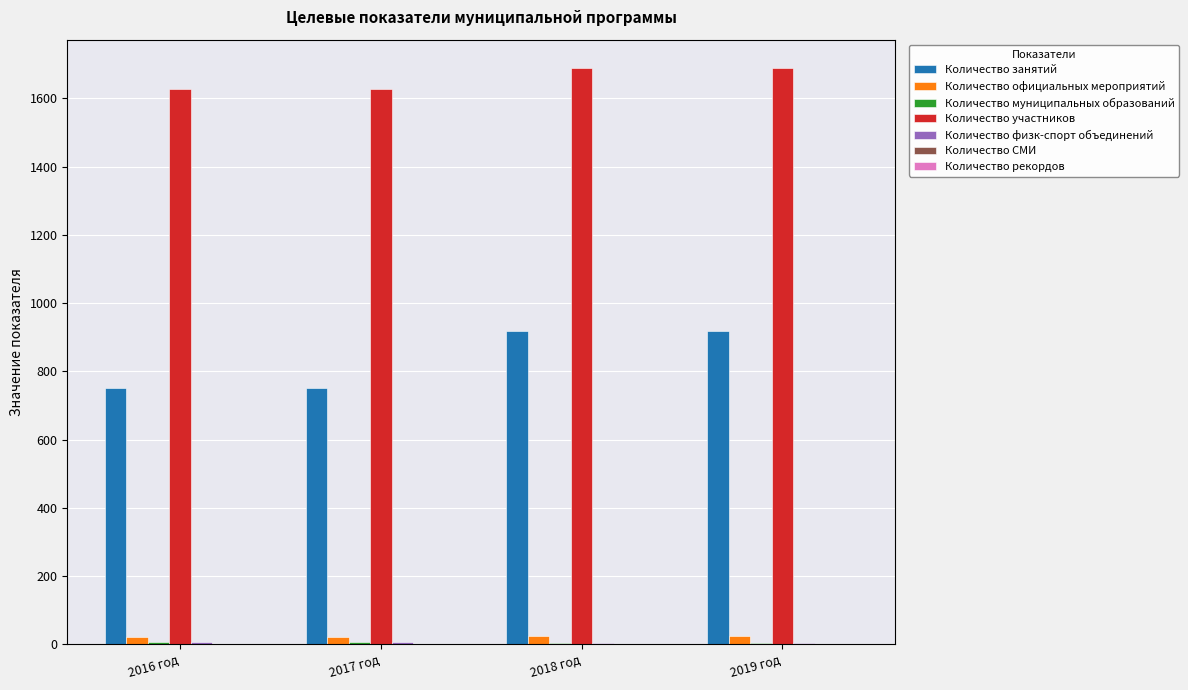

The Количество участников series shows 1688 at 2019 год. True or false?

True